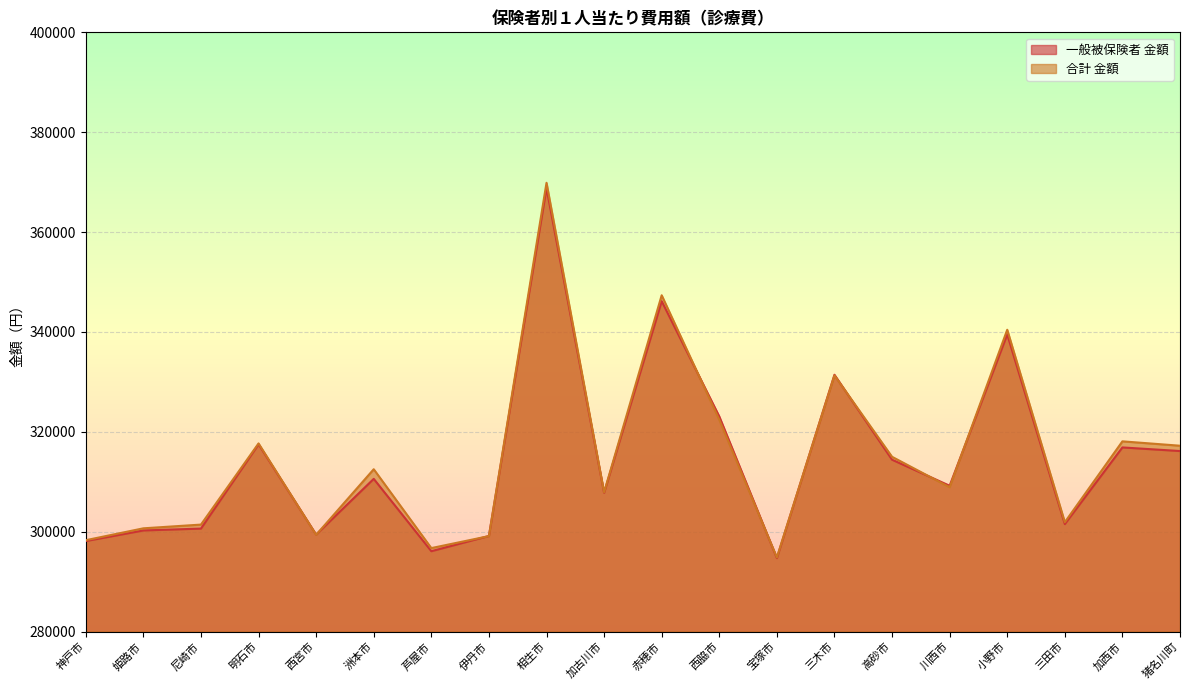

The 一般被保険者 金額 series shows 473160.6 at 尼崎市. True or false?

False